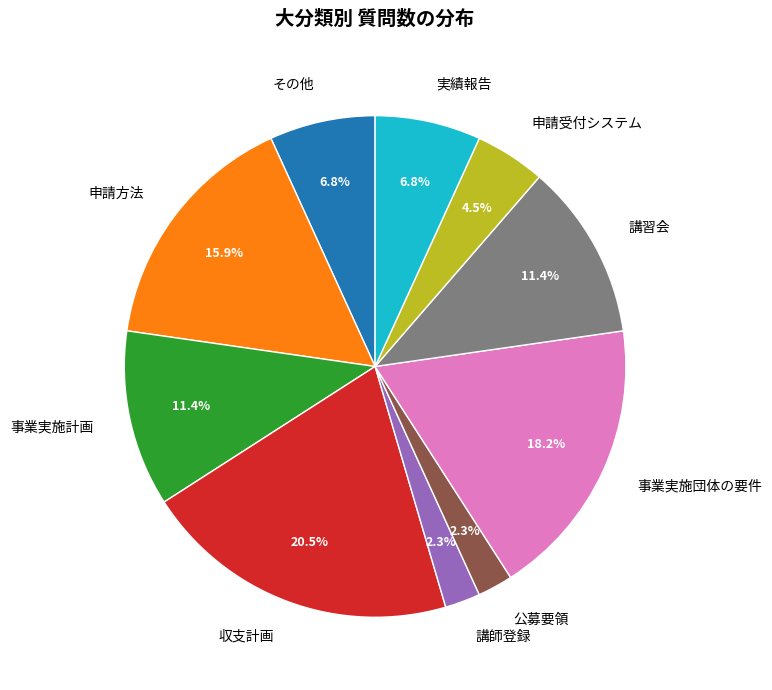

How many segments does this pie chart have?

10